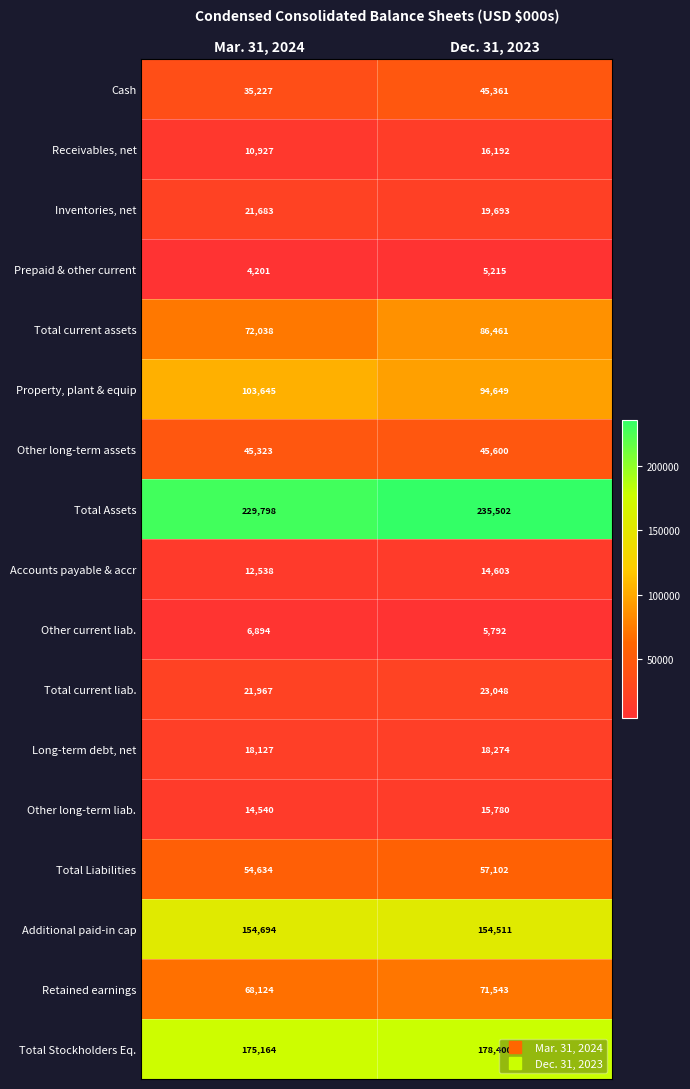

Where is Accounts payable & accr nearest to the value 13570?

Mar. 31, 2024